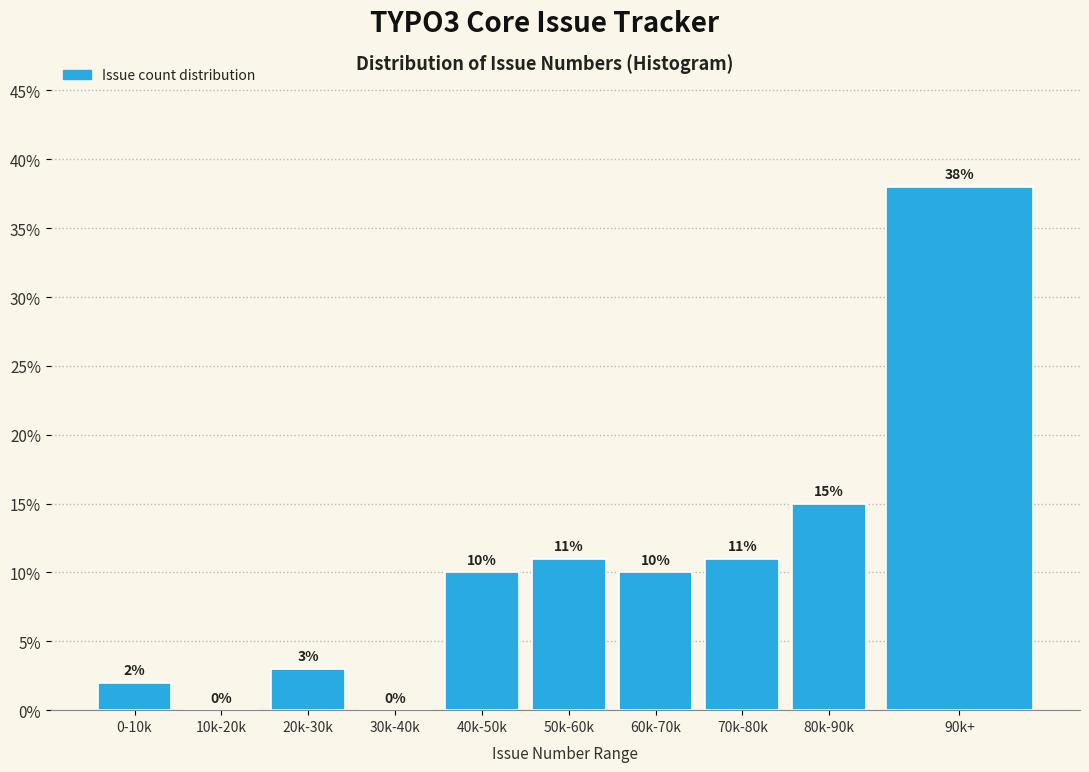

Reading left to right, extract all data points from this chart.

0-10k=2	10k-20k=0	20k-30k=3	30k-40k=0	40k-50k=10	50k-60k=11	60k-70k=10	70k-80k=11	80k-90k=15	90k+=38